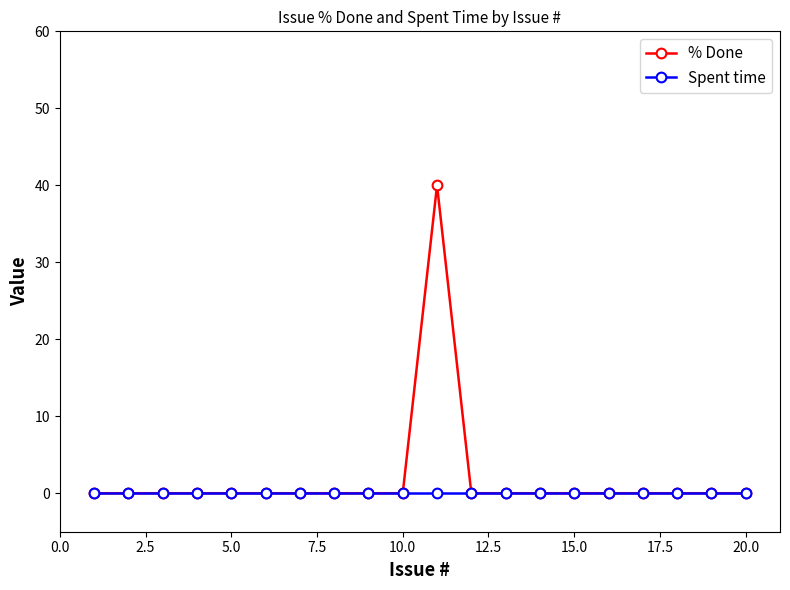

Reading left to right, transcribe all the data shown in this chart.

% Done: 0	0	0	0	0	0	0	0	0	0	40	0	0	0	0	0	0	0	0	0
Spent time: 0	0	0	0	0	0	0	0	0	0	0	0	0	0	0	0	0	0	0	0